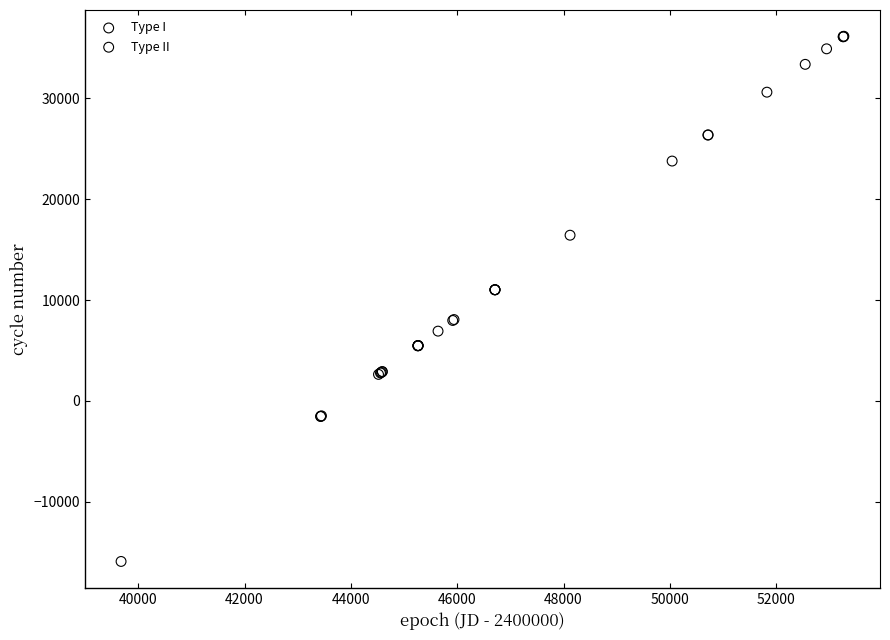

Which series reaches the minimum Y coordinate?

Type II